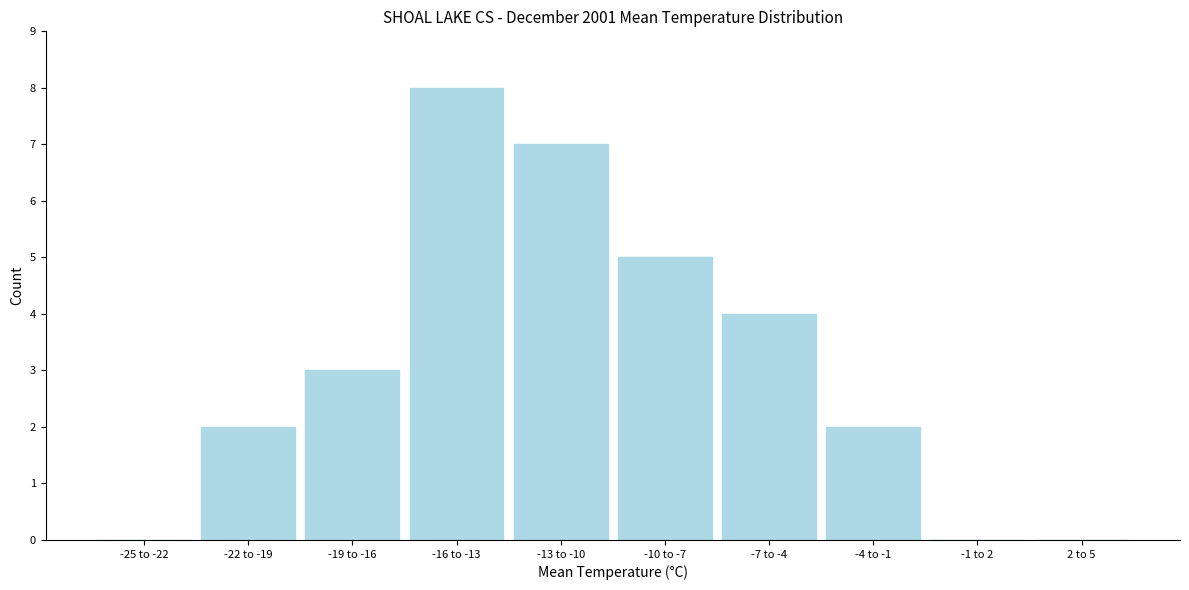

Reading right to left, what are all the values shown in this chart?

2 to 5=0	-1 to 2=0	-4 to -1=2	-7 to -4=4	-10 to -7=5	-13 to -10=7	-16 to -13=8	-19 to -16=3	-22 to -19=2	-25 to -22=0